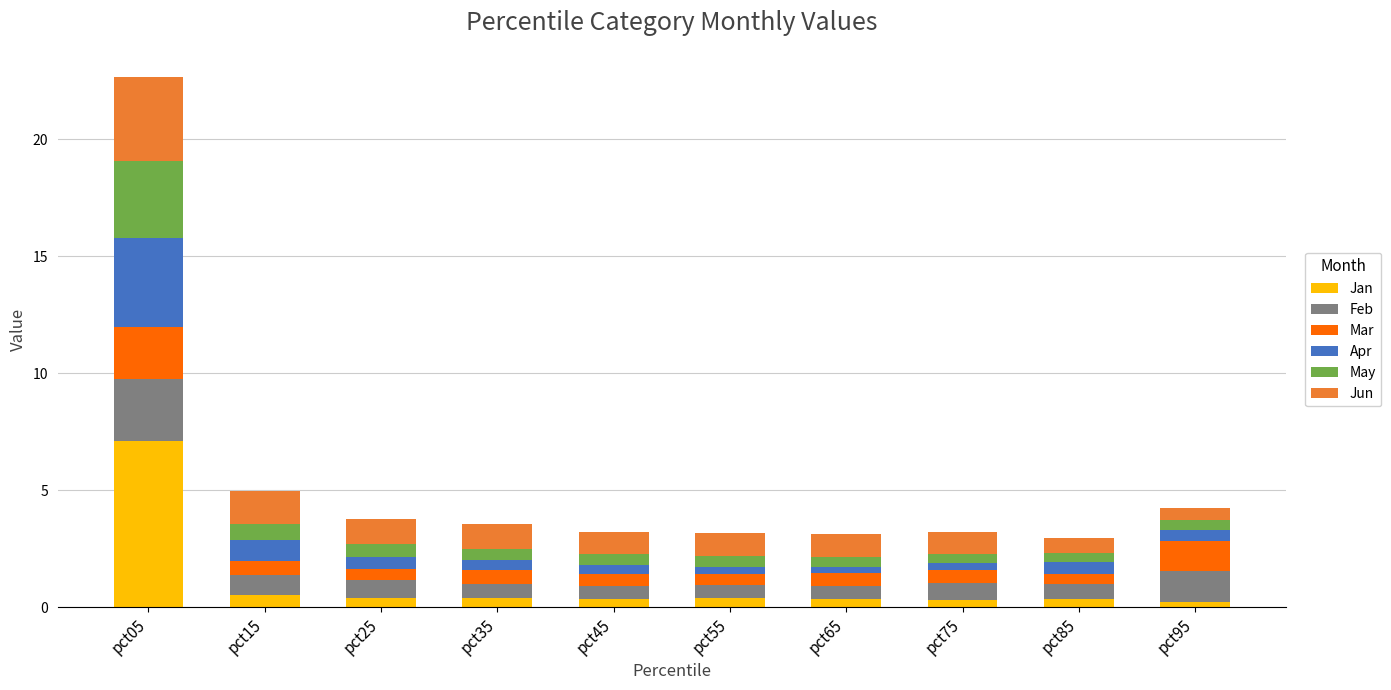

What is the highest value of the Jan series?

7.1